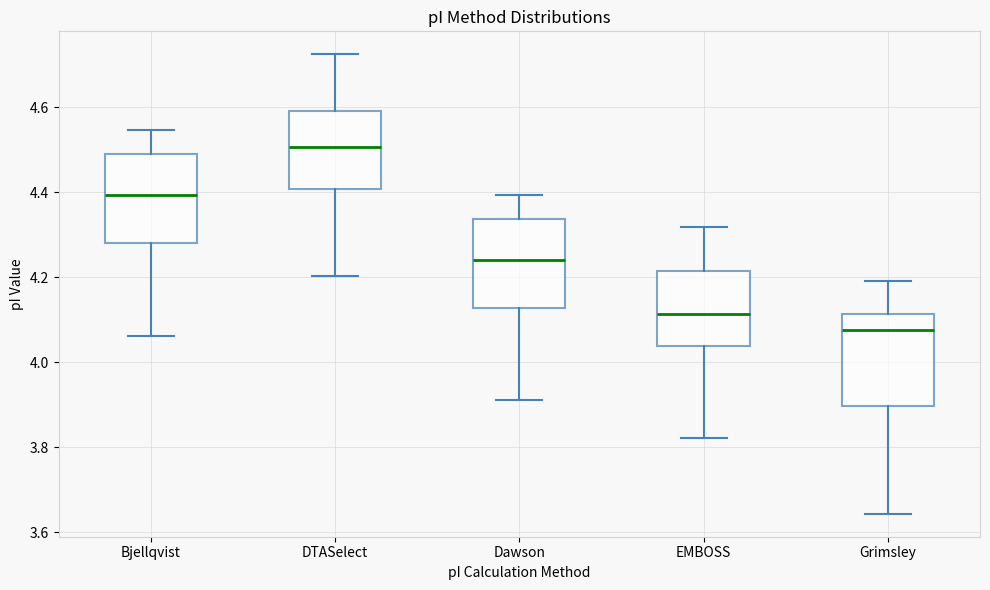

Where is the upper edge of the box for Dawson on the y-axis? The values are not printed on the chart, so give them approximately, as read against the axis.

4.34